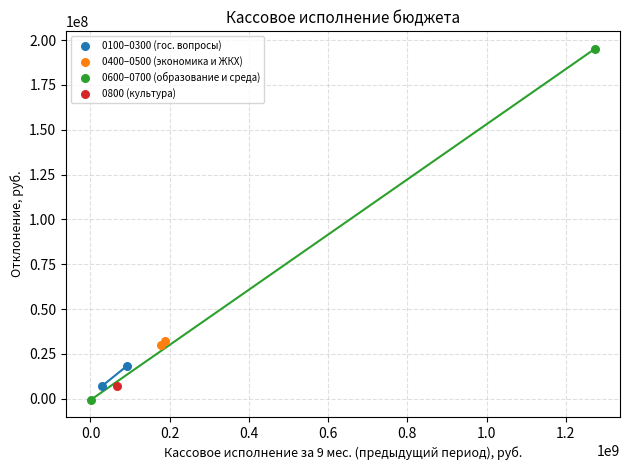

Which series contains the highest Y value?

0600–0700 (образование и среда)